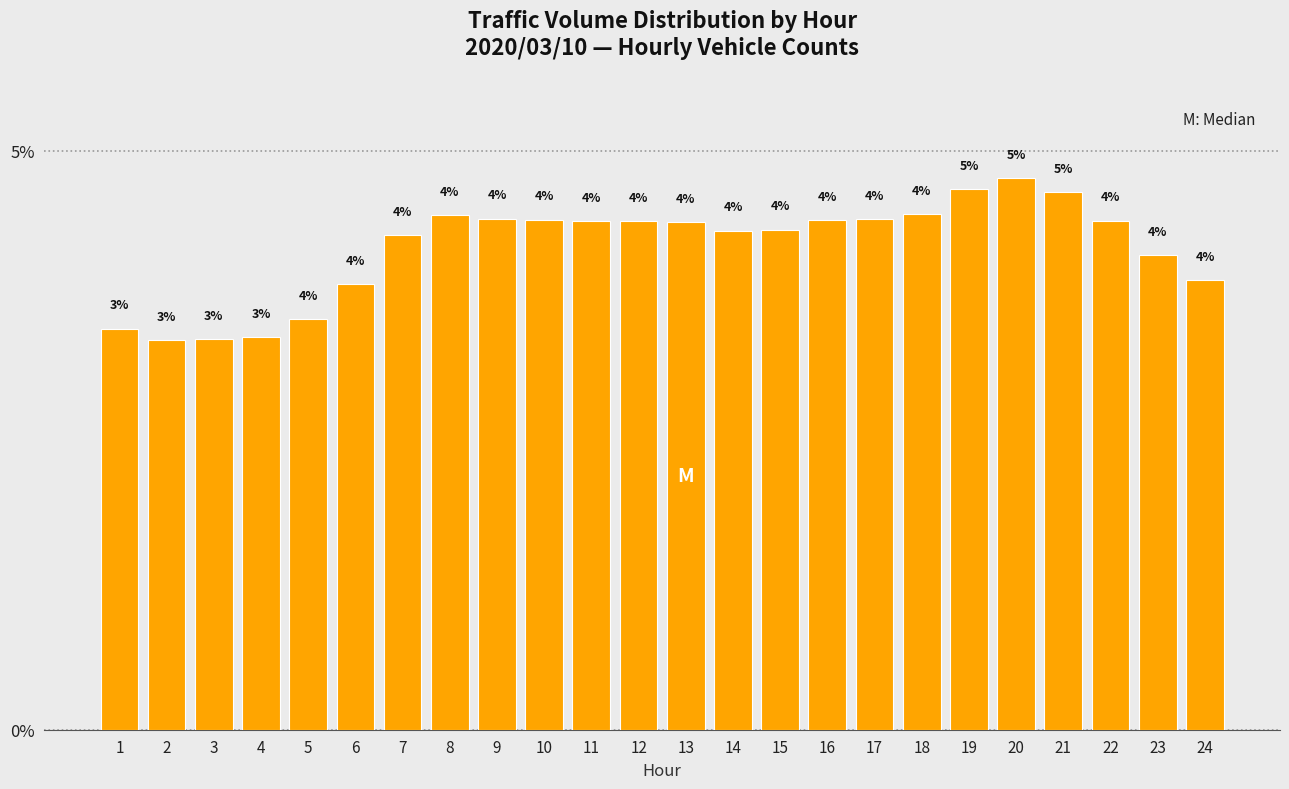

True or false: the data shows 4.8 at 2.

False